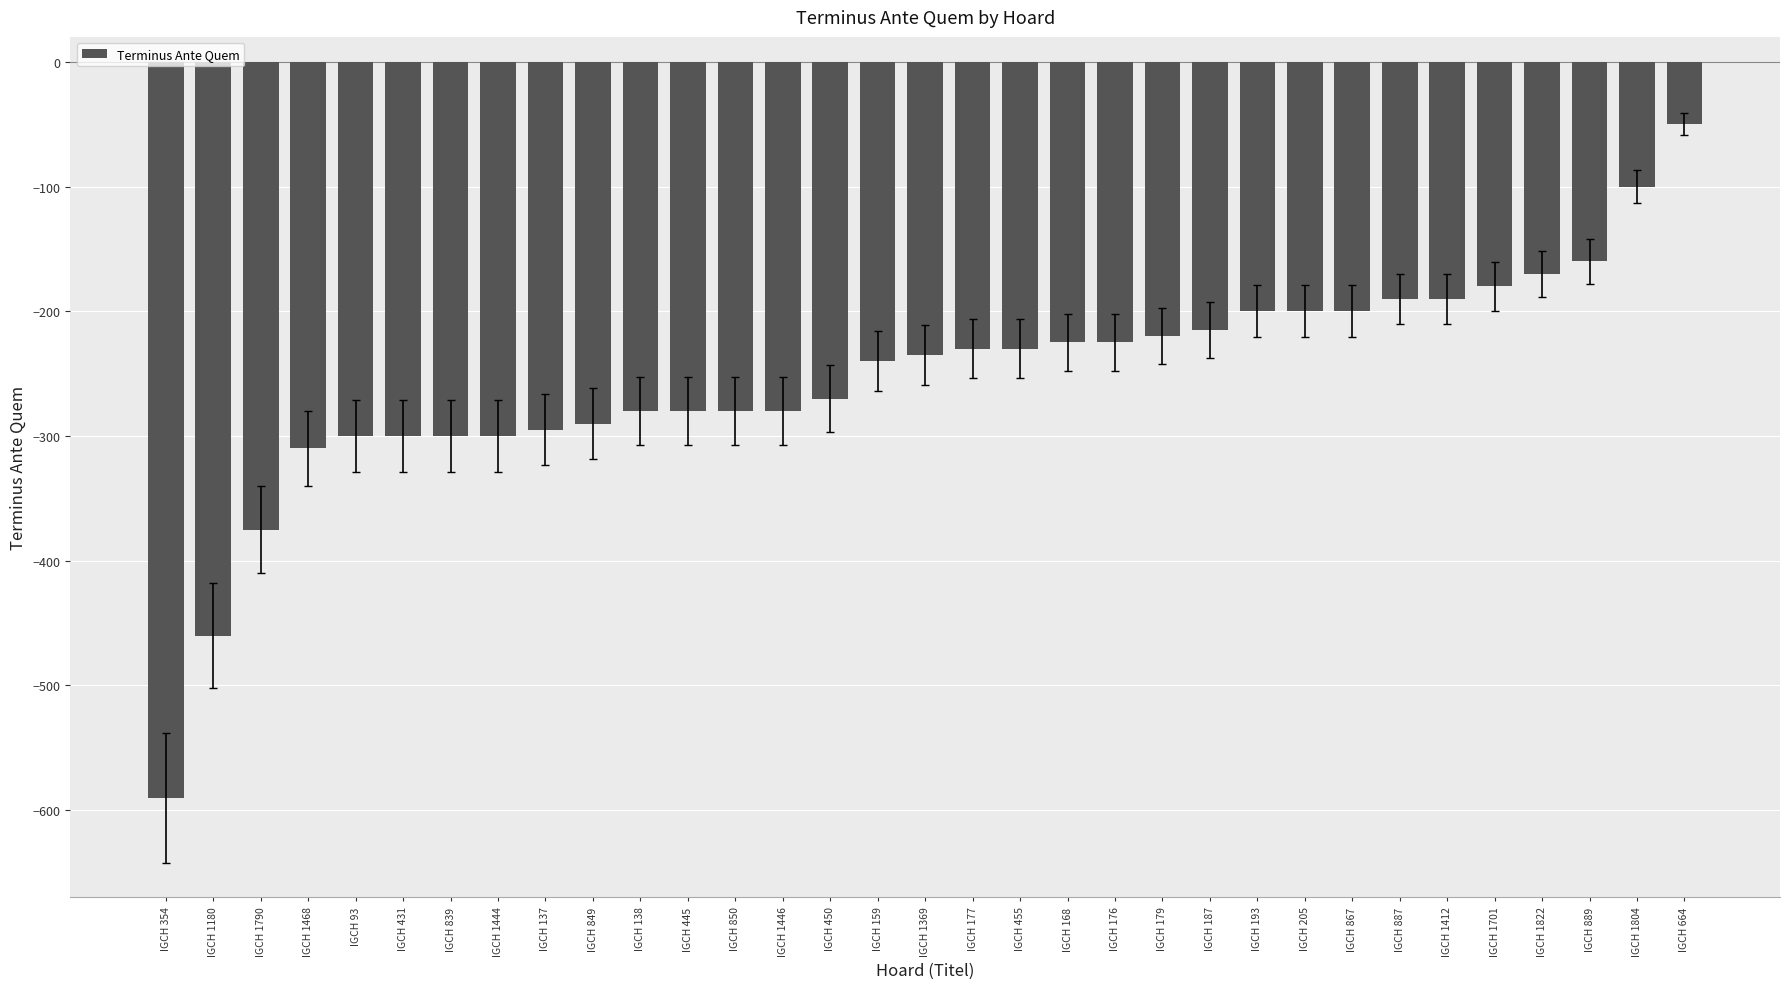

What is the maximum value shown in the chart?

-50